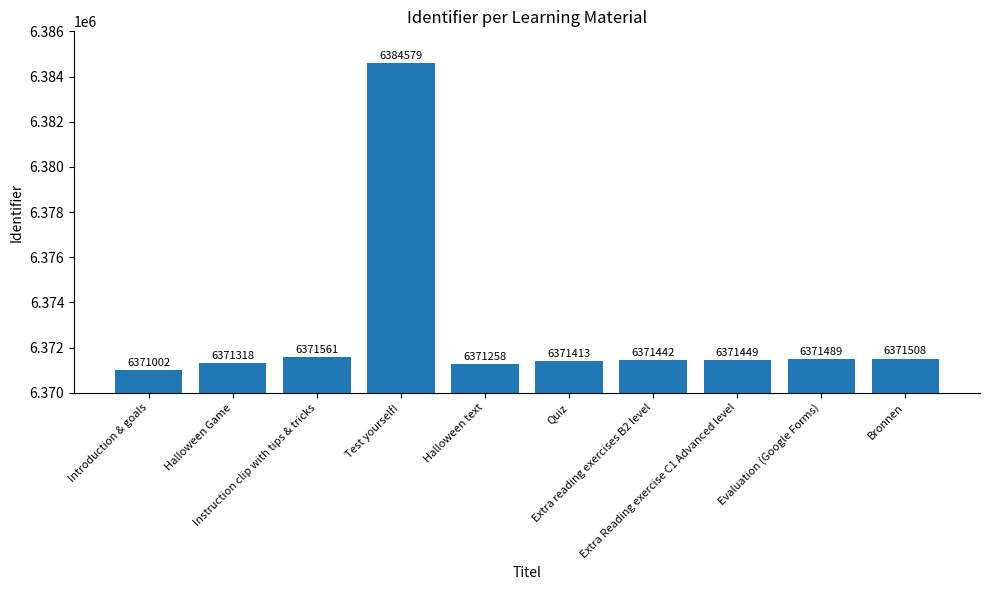

What is the difference between the second highest and second lowest values?

303